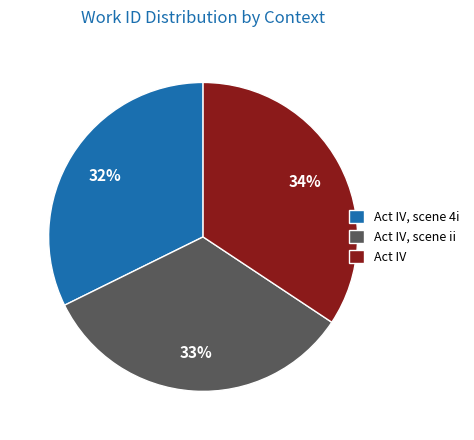

To the nearest percent, what is the difference between the Act IV, scene ii and Act IV, scene 4i slice percentages?

1%